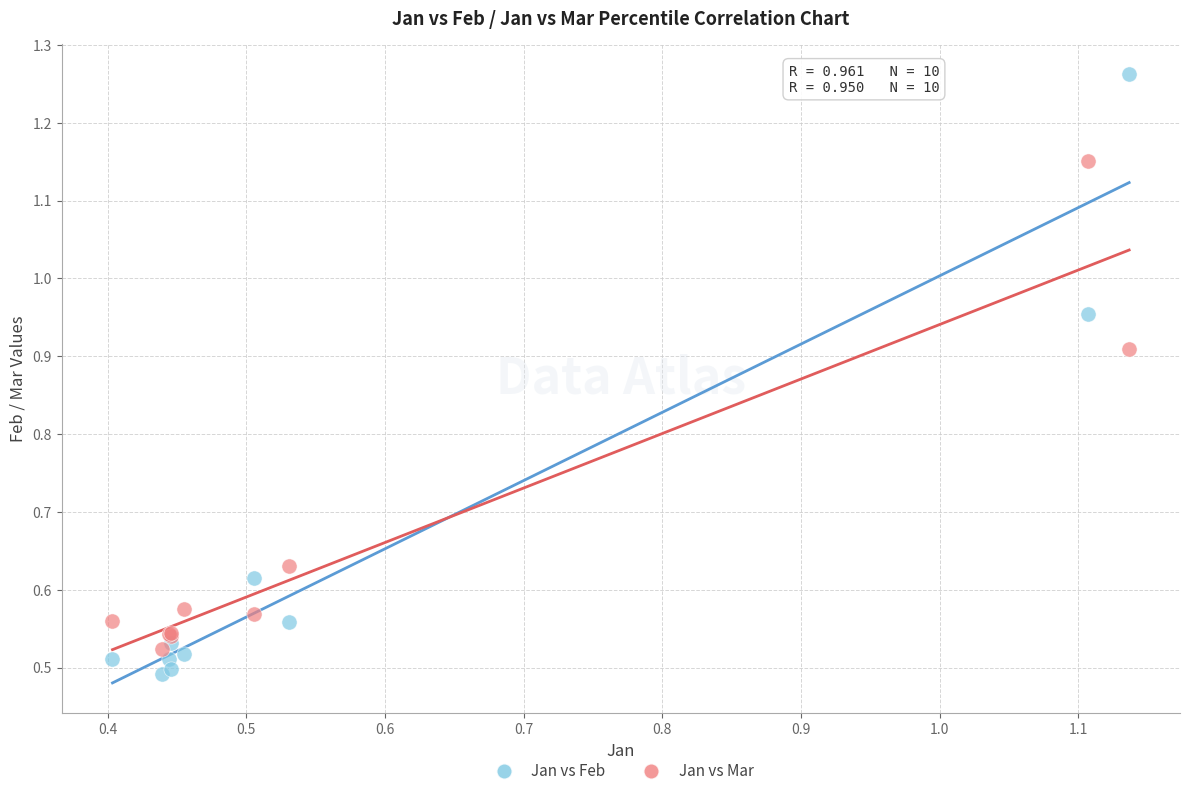

Which series contains the lowest Y value?

Jan vs Feb